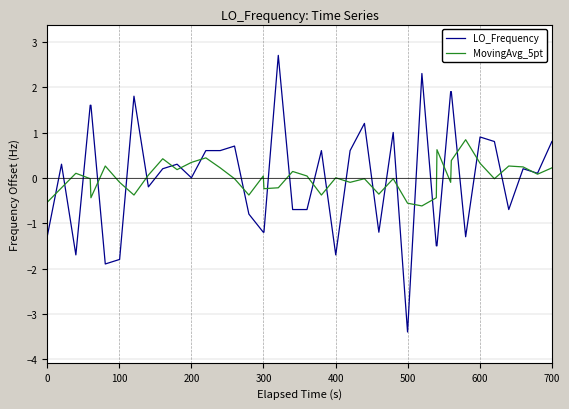

True or false: LO_Frequency and MovingAvg_5pt intersect in this chart.

True